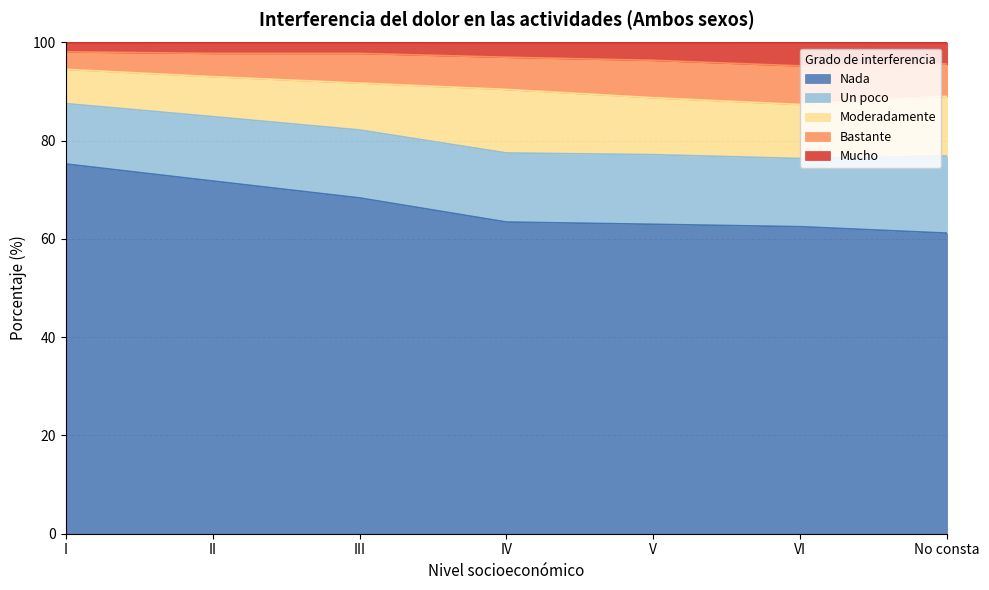

Where is Bastante nearest to the value 5?

II